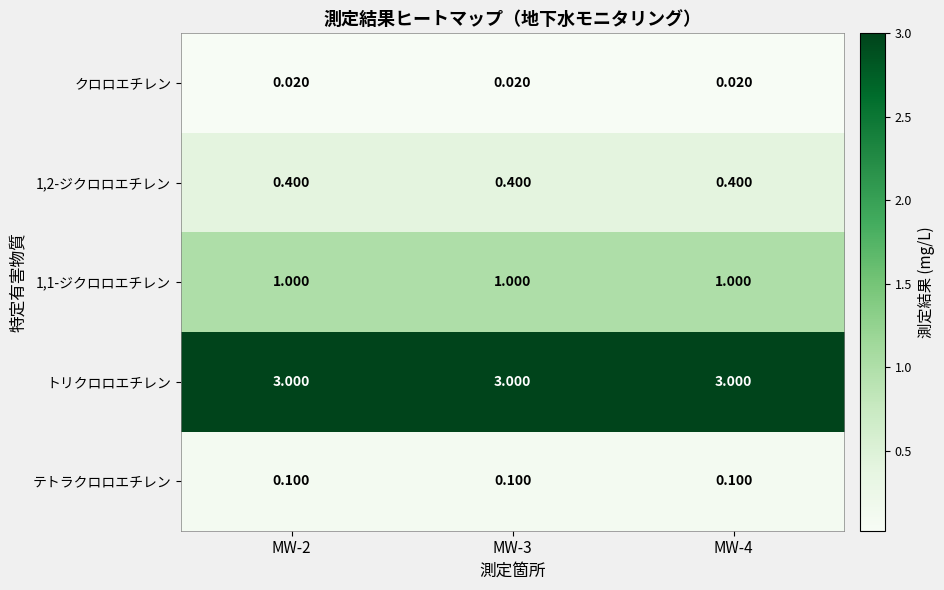

How many series are shown in this chart?

5